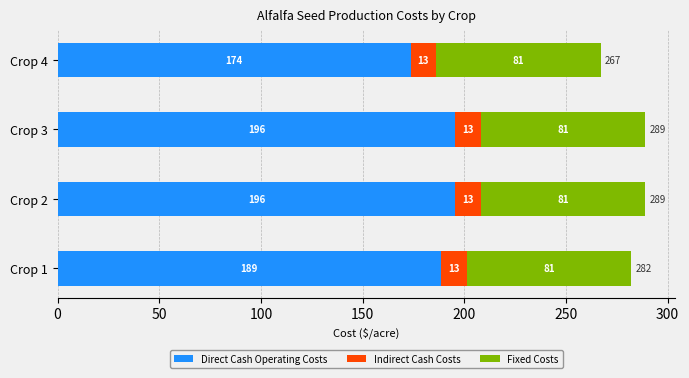

What value does the Direct Cash Operating Costs series have at Crop 2?

195.7